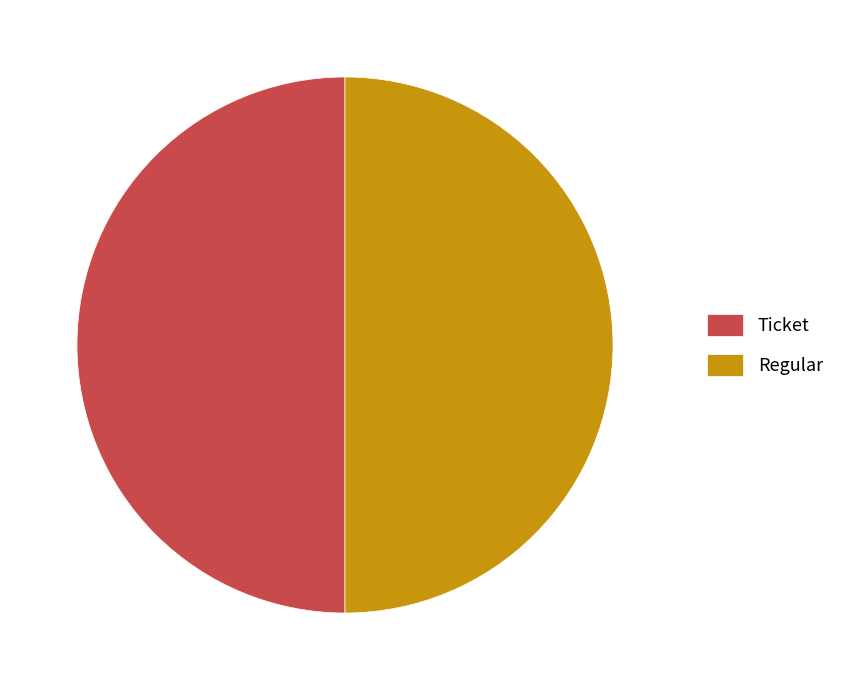

Combined, do Regular and Ticket account for over 50%?

Yes